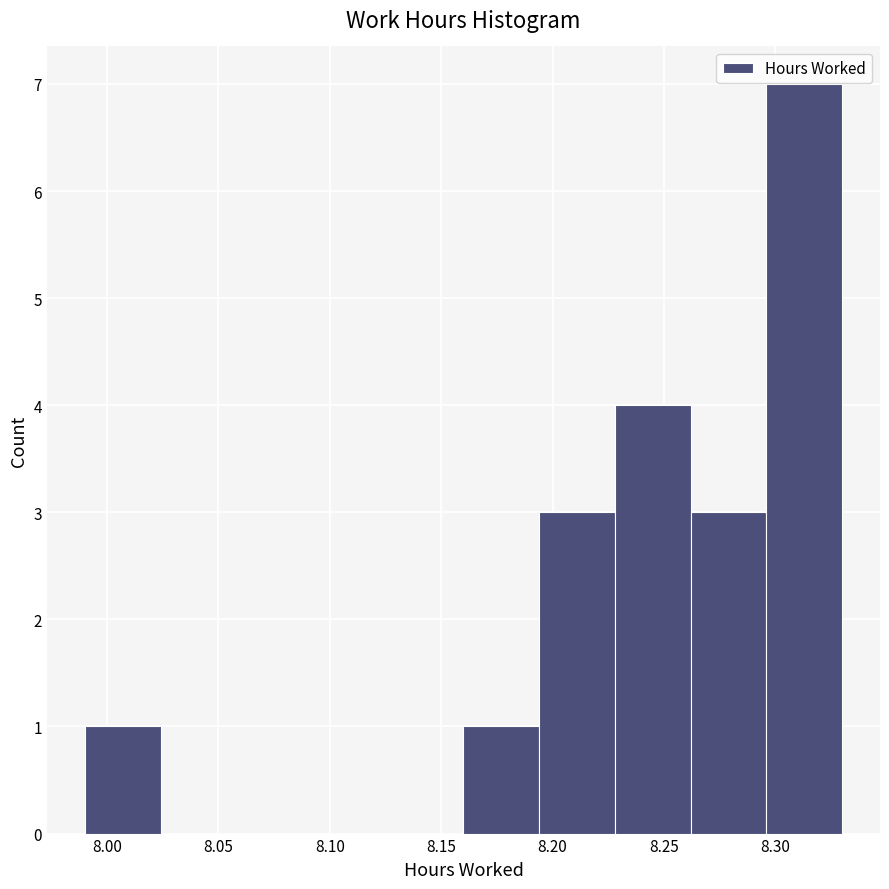

Which range on the x-axis has the tallest bar?

8.296 to 8.330